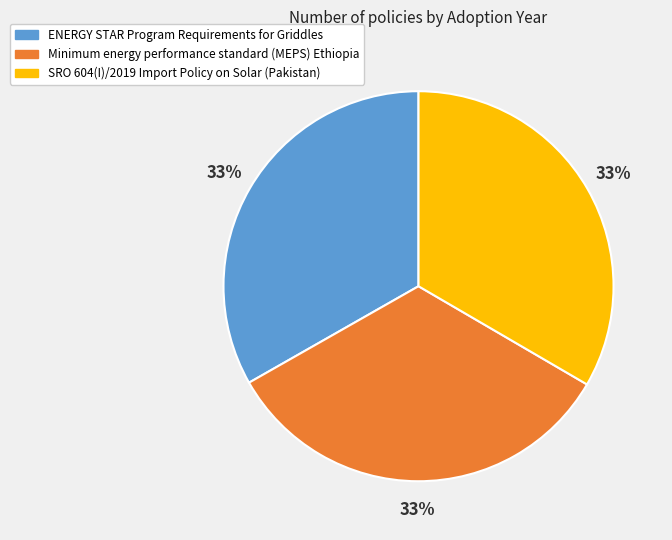

Does any single category account for the majority?

No